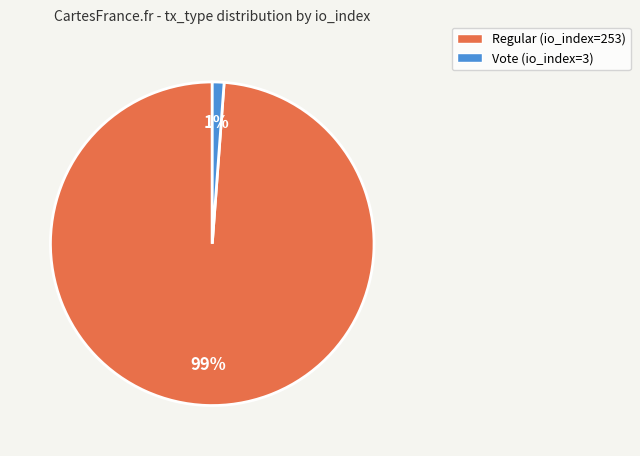

Is there any slice that represents more than half of the pie?

Yes